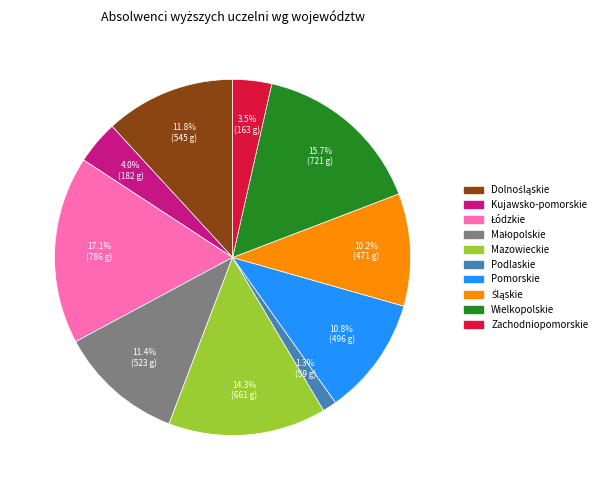

Does Zachodniopomorskie represent more than half of the total?

No